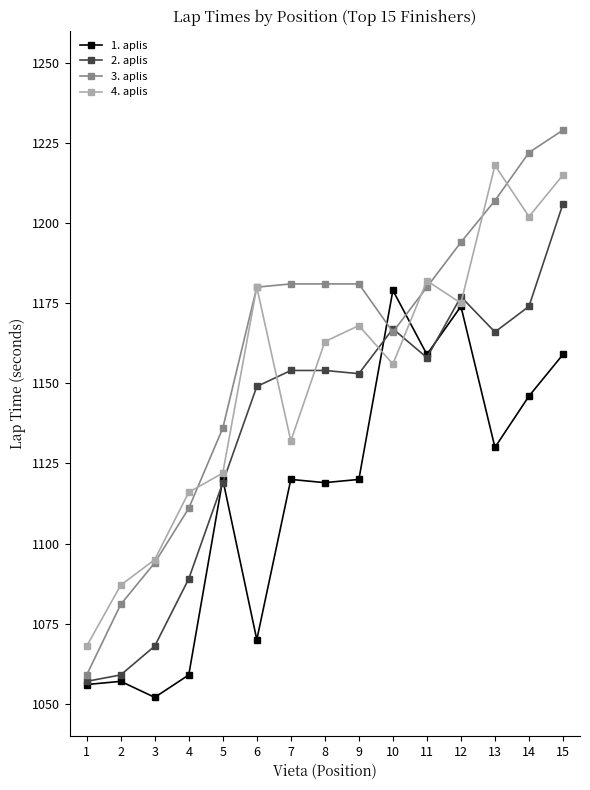

Is it true that 1. aplis equals 1120 at 7?

True